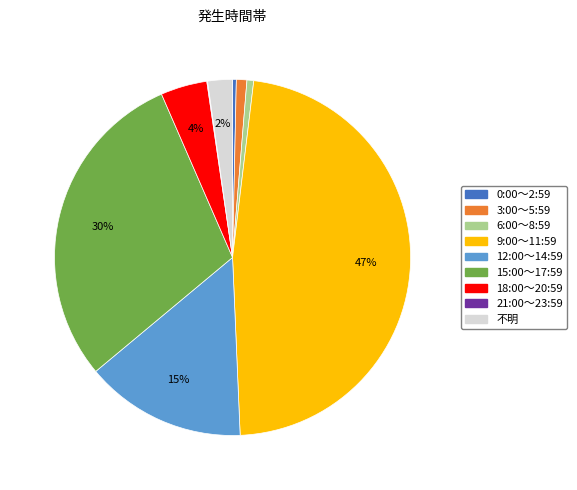

To the nearest percent, what is the difference between the largest and smallest slice percentages?

47%